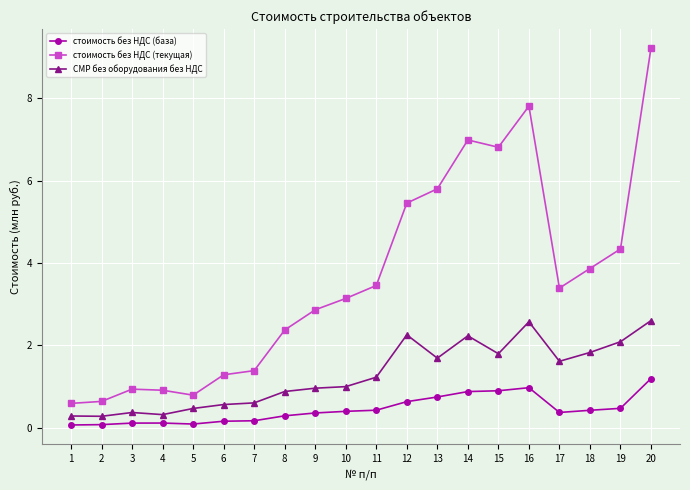

True or false: СМР без оборудования без НДС has more than 0 points higher than both neighbors.

True